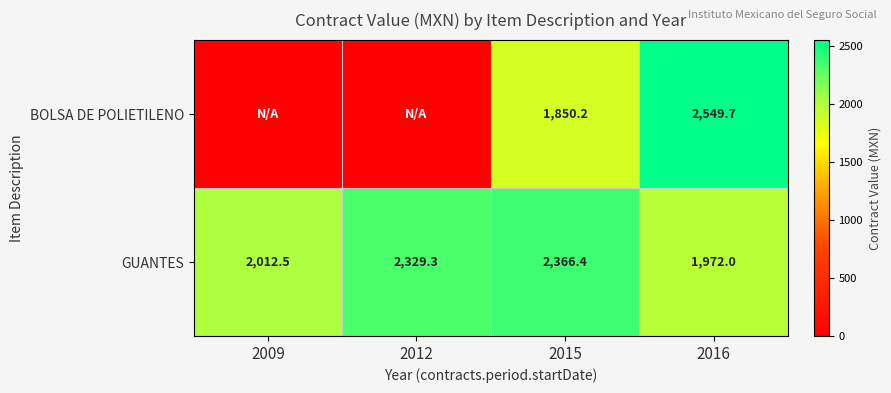

Where is GUANTES nearest to the value 2169?

2009